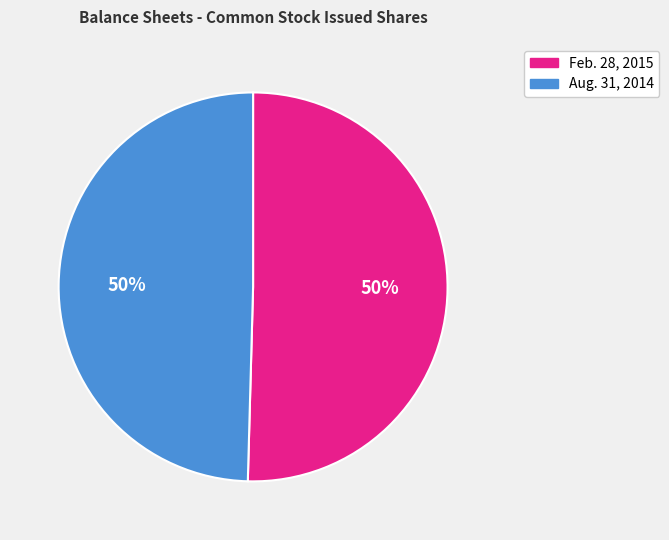

What percentage is the Feb. 28, 2015 slice, to the nearest percent?

50%